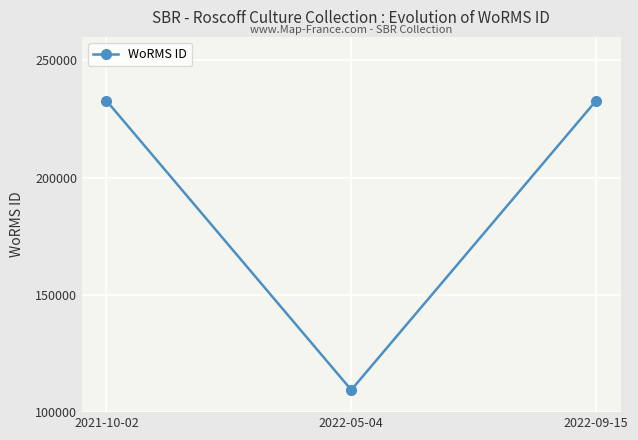

What is the sum of the values at 2021-10-02 and 2022-09-15?

465570